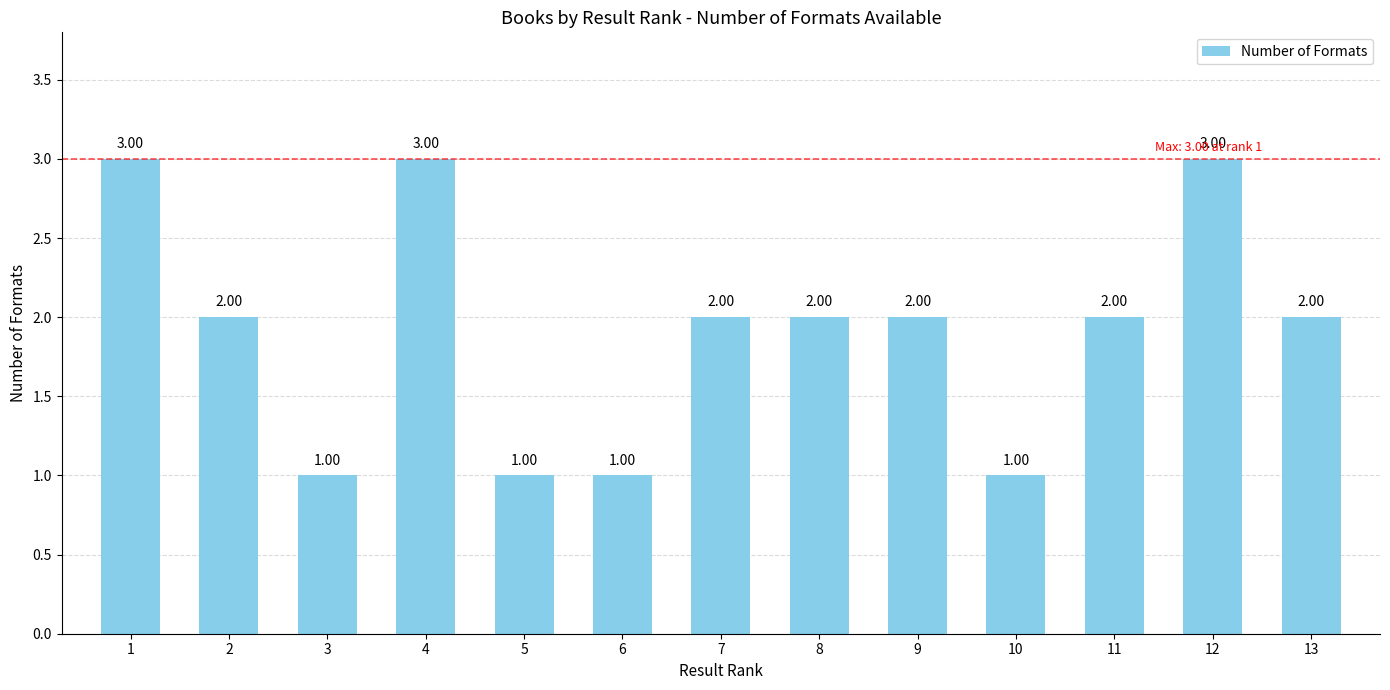

What is the sum of all values?

25